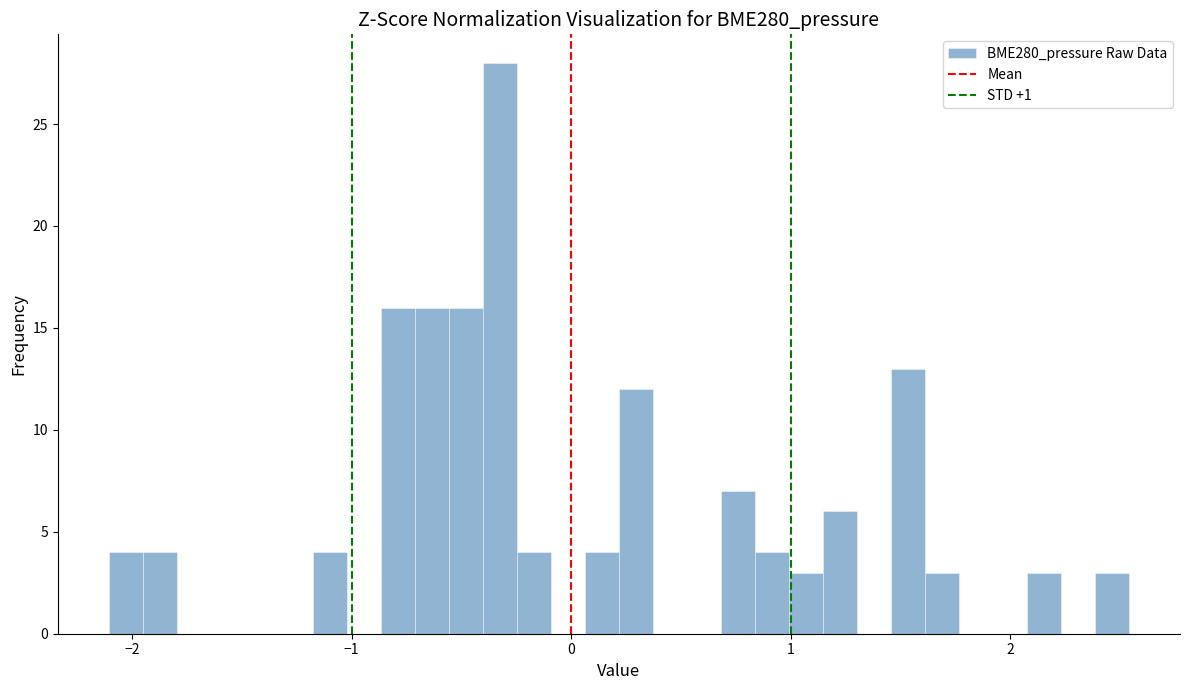

Around what value on the x-axis is the tallest bar? Give the approximate position of its centre, as read against the axis.

-0.3